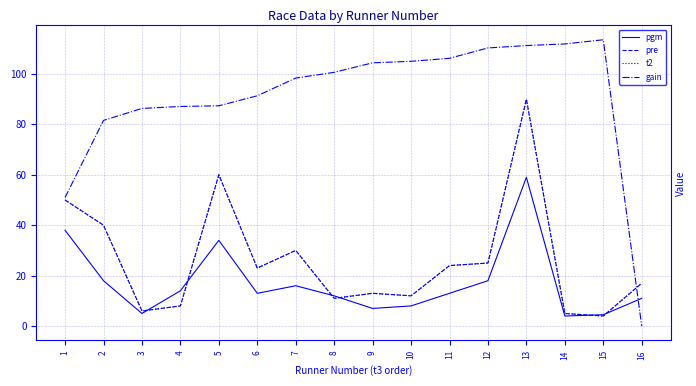

Is this an area chart (filled region under the line)?

No